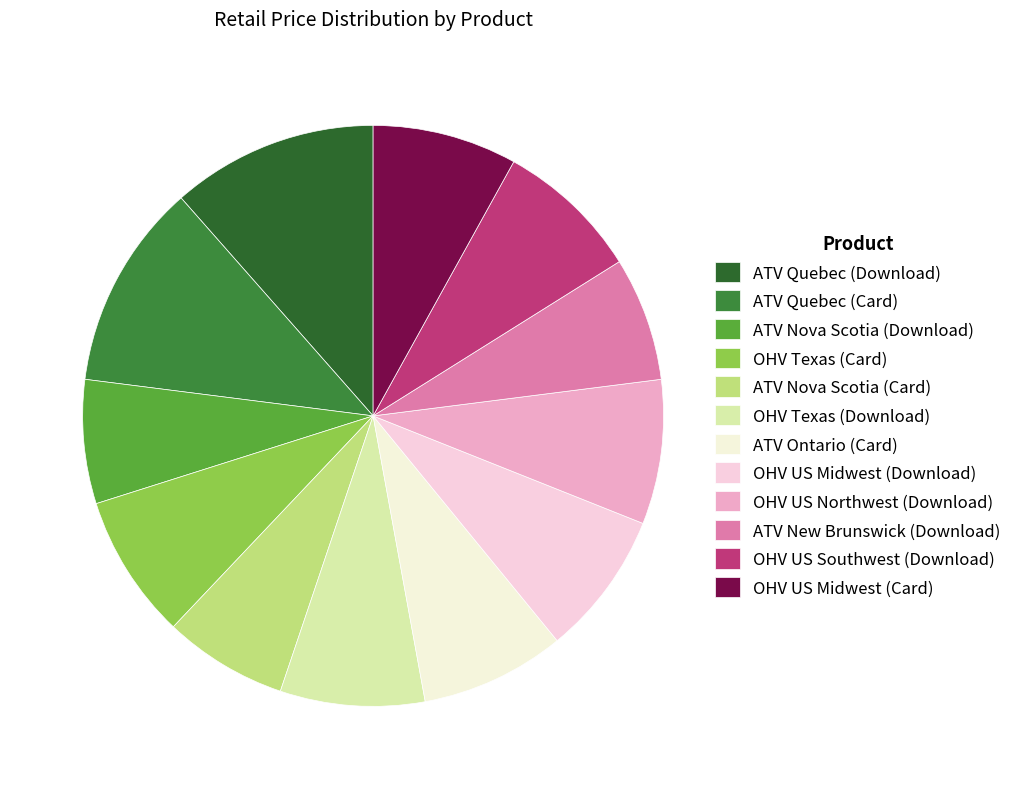

True or false: ATV Nova Scotia (Download) accounts for 1% of the total.

False